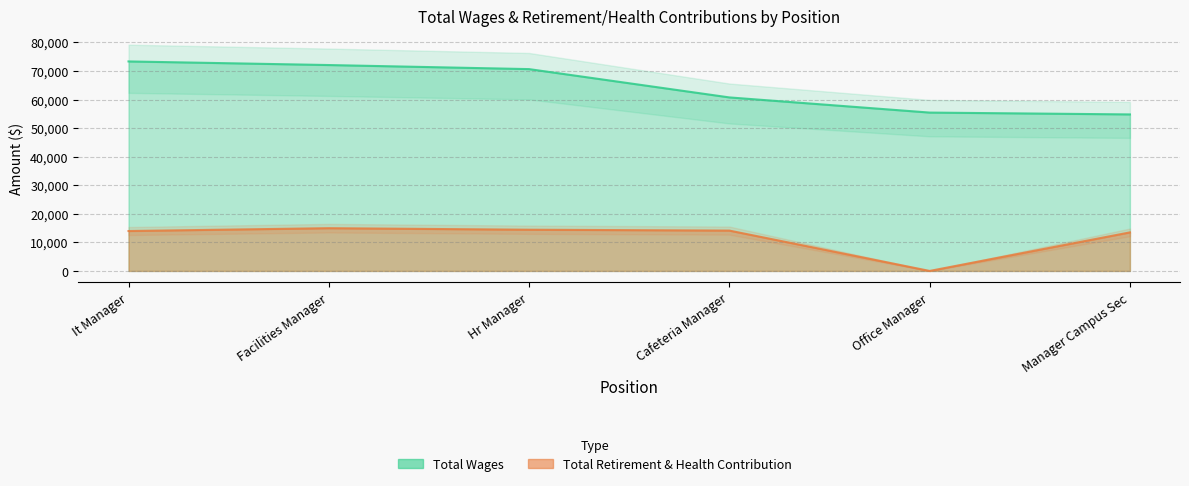

At how many categories does at least one series exceed 22880?

6